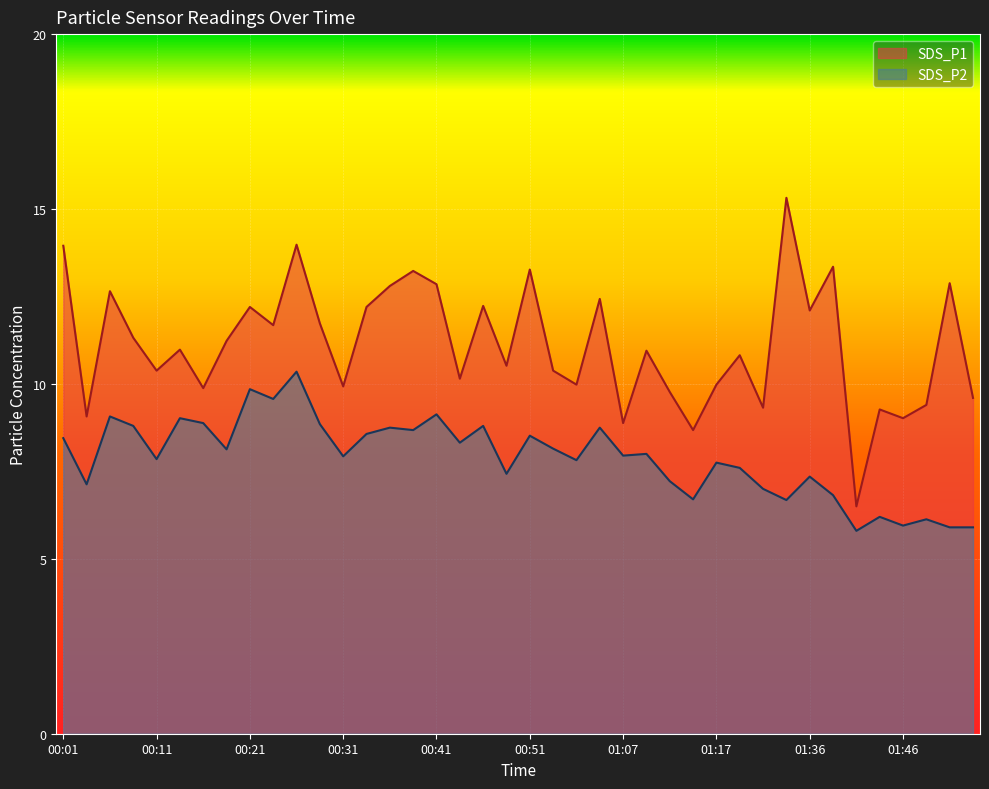

List the labels in order of SDS_P2 value, largest first.

00:26, 00:21, 00:23, 00:41, 00:06, 00:13, 00:16, 00:28, 00:08, 00:46, 00:36, 01:02, 00:39, 00:33, 00:51, 00:01, 00:44, 00:56, 00:18, 01:09, 01:07, 00:31, 00:11, 00:59, 01:17, 01:22, 00:49, 01:36, 01:12, 00:04, 01:25, 01:38, 01:15, 01:28, 01:43, 01:48, 01:46, 01:51, 01:53, 01:41